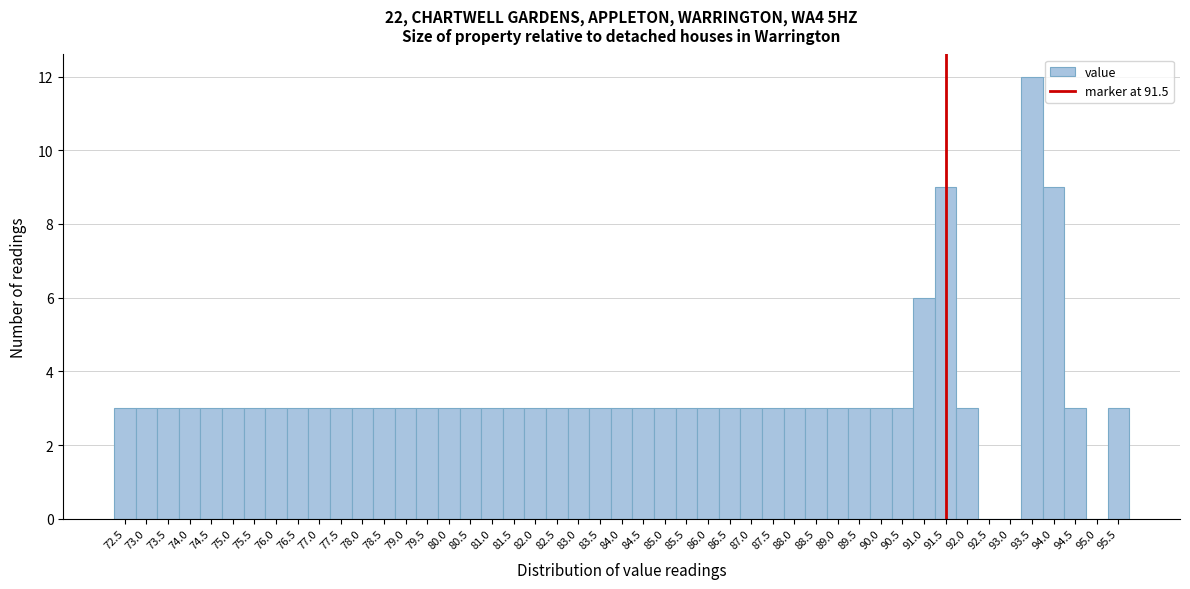

What is the height of the bar covering 81.75 to 82.25 on the x-axis? The values are not printed on the chart, so give them approximately, as read against the axis.

3